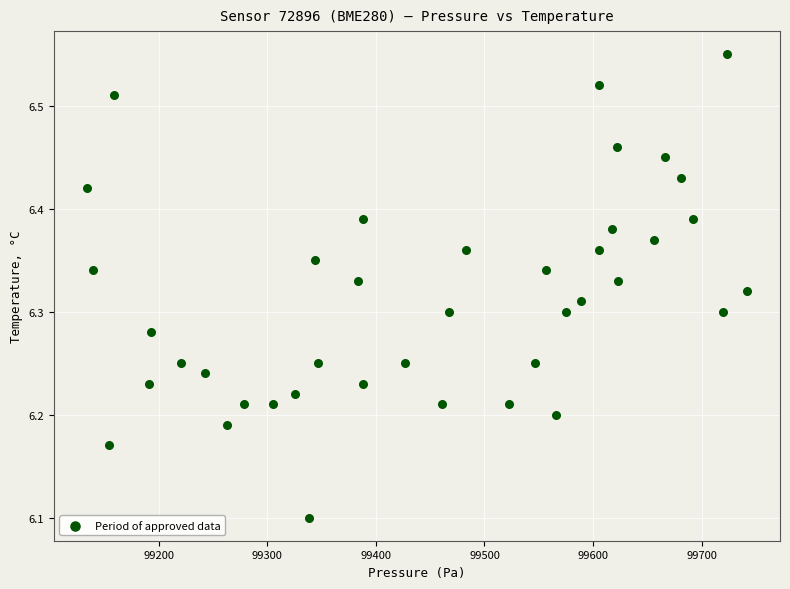

What Y value in the scatter plot is closest to 6?

6.1